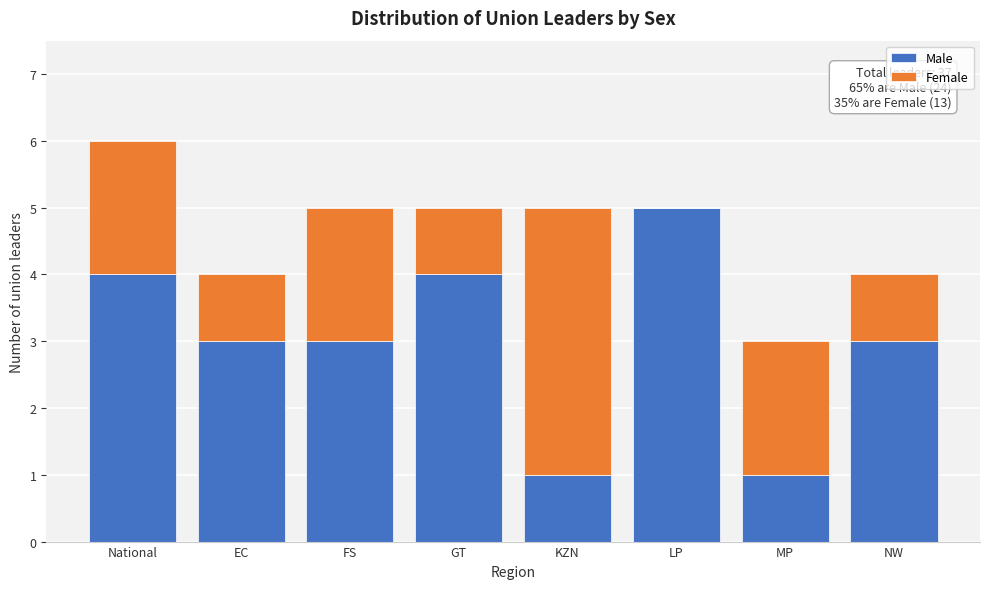

Reading left to right, transcribe the values for Male.

National=4	EC=3	FS=3	GT=4	KZN=1	LP=5	MP=1	NW=3